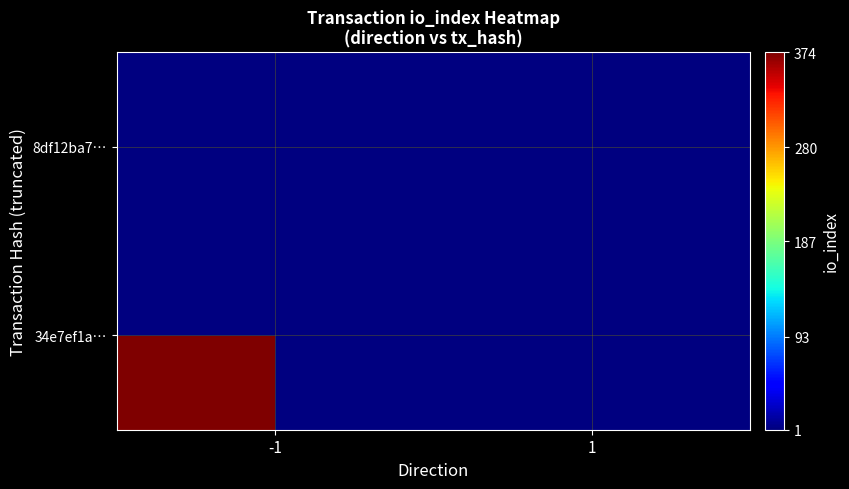

Is the value of 34e7ef1a… at 1 greater than the value of 8df12ba7… at -1?

No